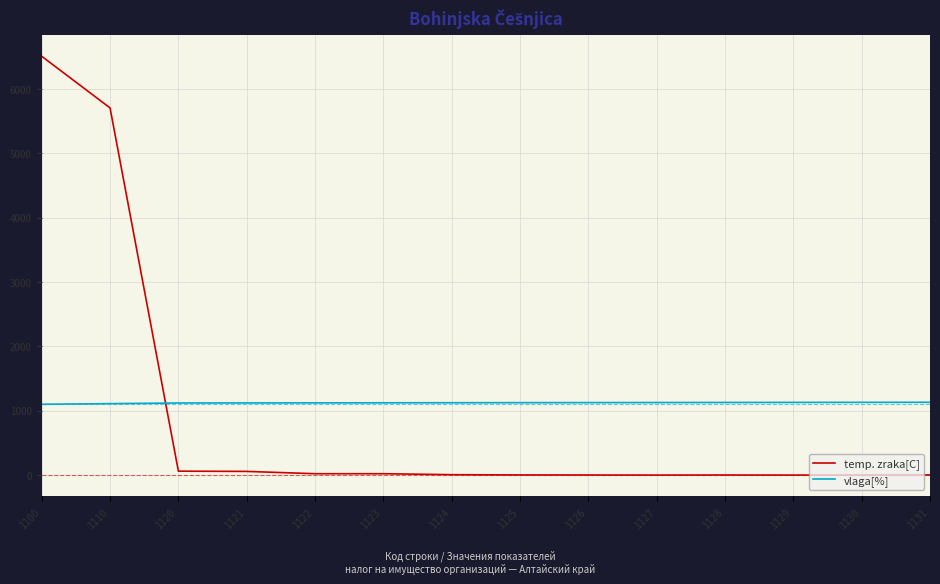

The value of temp. zraka[C] at 1127 is -4517. True or false?

False